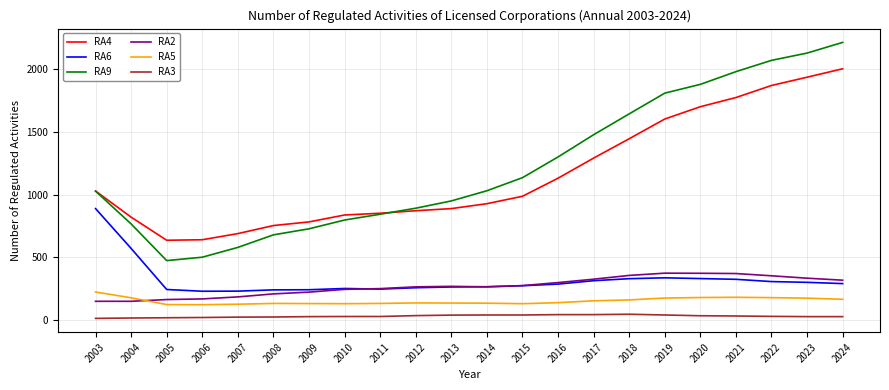

What is the sum of the RA4 values at 2018 and 2009?

2228